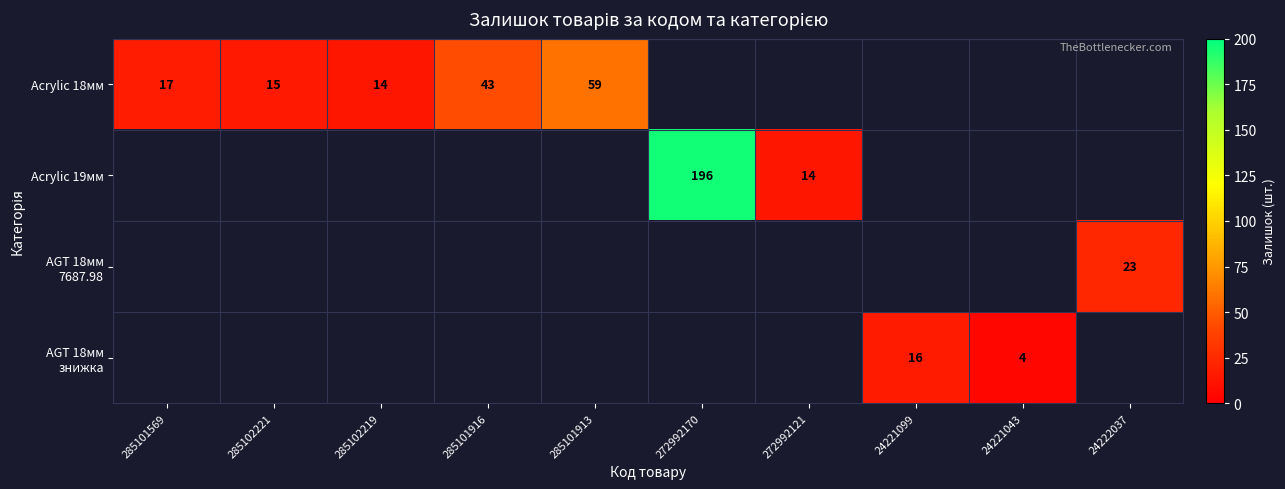

True or false: Acrylic 18мм has a value of 21 at 285101916.

False